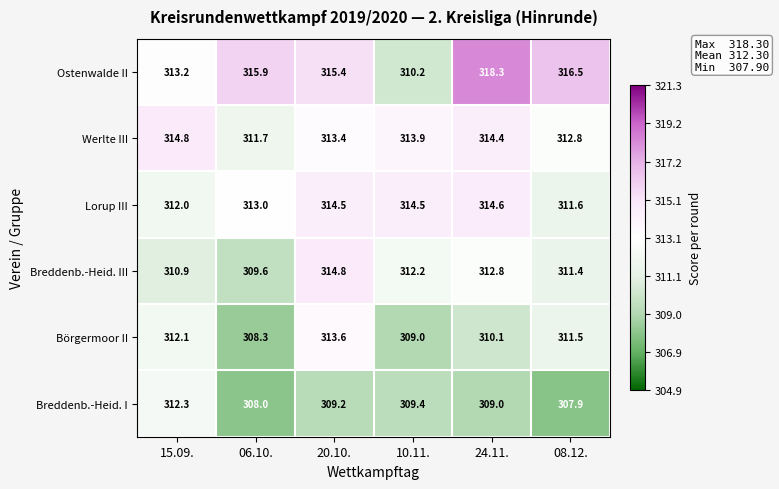

The Werlte III series shows 313.4 at 20.10.. True or false?

True